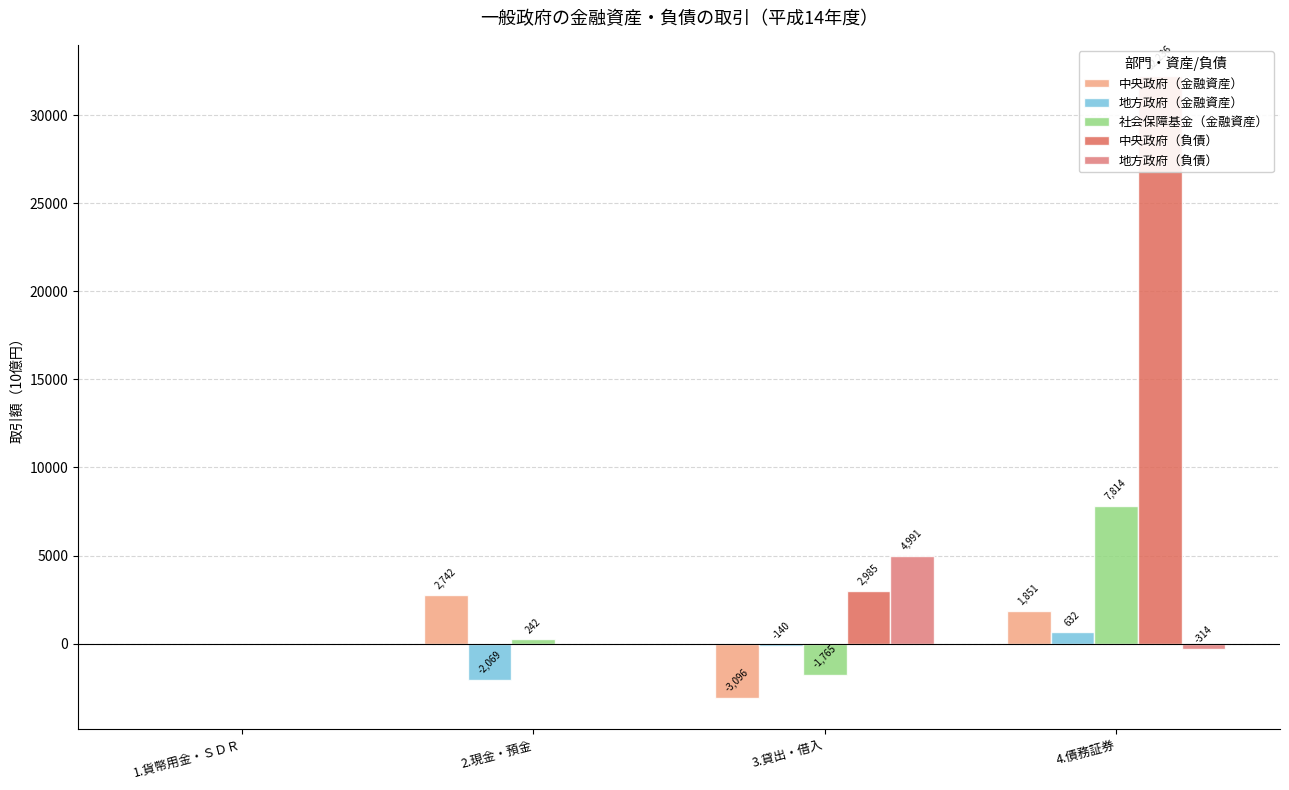

What is the difference between the highest and lowest values at 3.貸出・借入?

8087.3